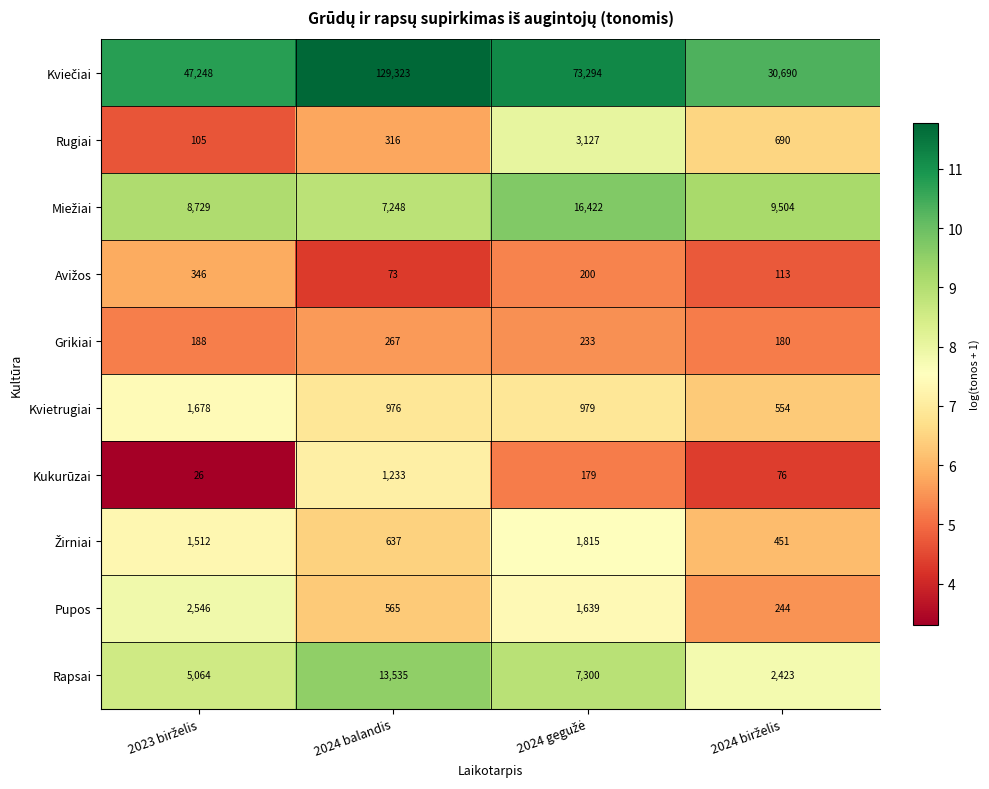

At which category is the sum across all series the highest?

2024 balandis